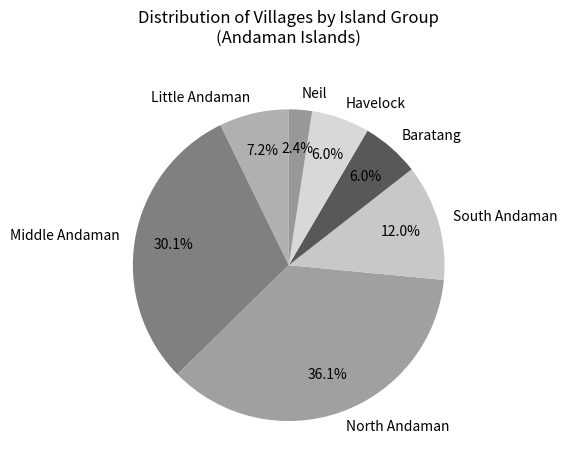

To the nearest percent, what portion does Neil represent?

2%